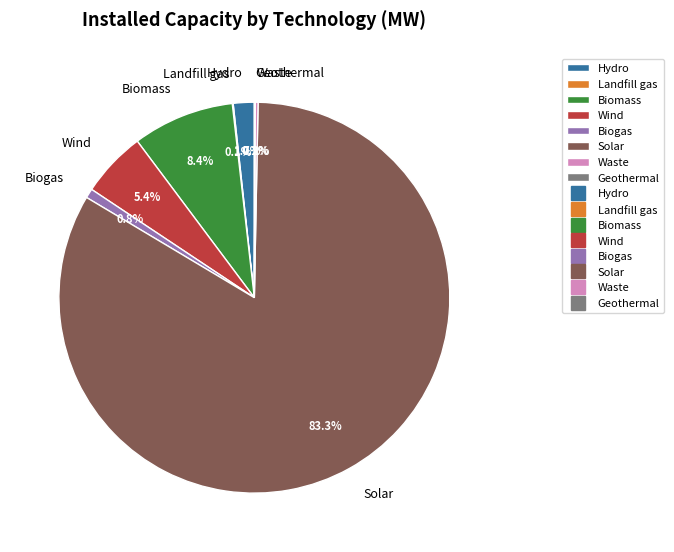

Is Hydro the majority of the pie?

No